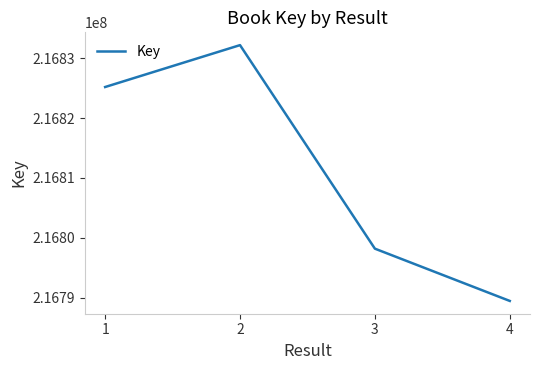

How many interior local peaks (higher than both neighbors) does the data have?

1